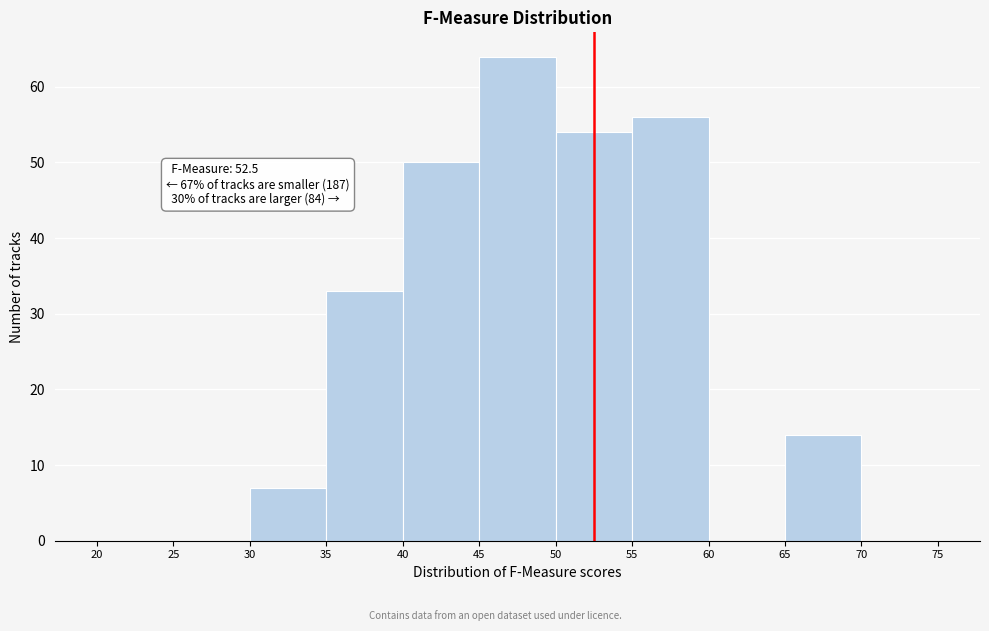

Over which range of the x-axis is the bar tallest?

45 to 50